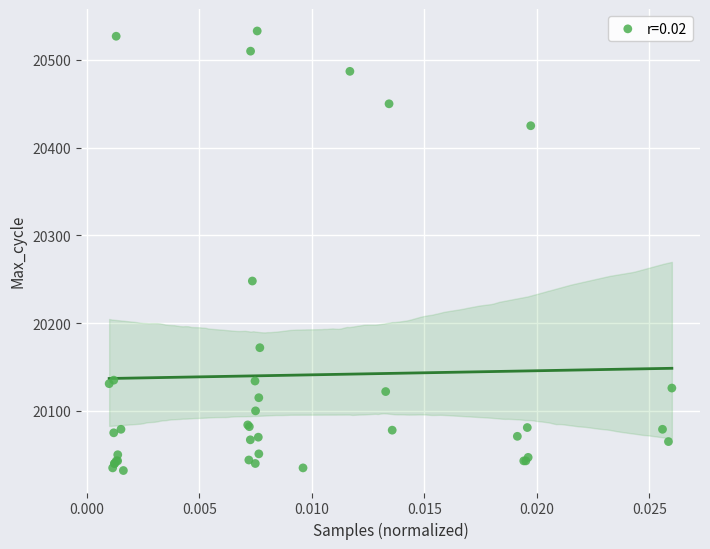

What Y value in the scatter plot is closest to 20282?

20248